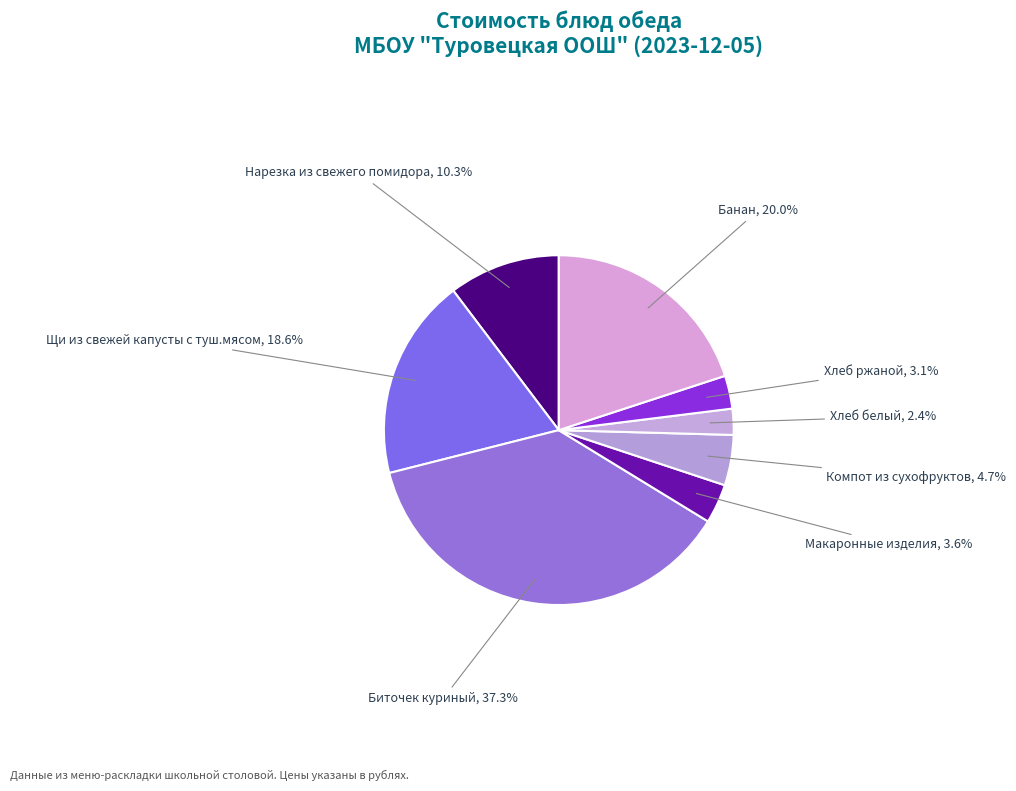

Is there any slice that represents more than half of the pie?

No